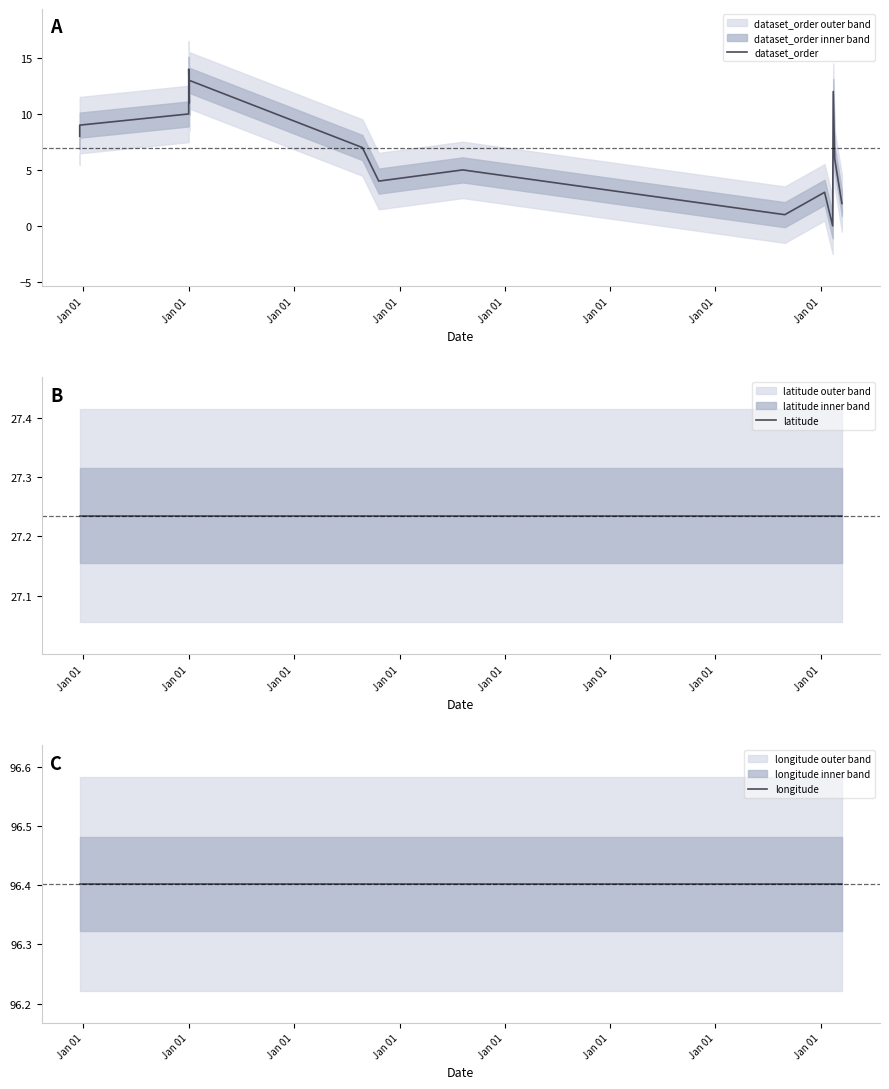

At which category does dataset_order reach its first local peak?

Jan 01